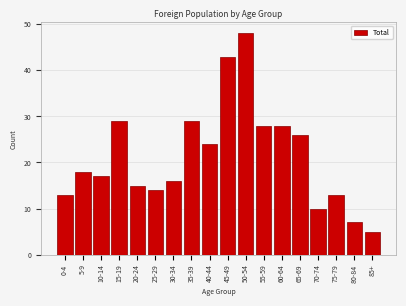

Reading right to left, what are all the values shown in this chart?

5	7	13	10	26	28	28	48	43	24	29	16	14	15	29	17	18	13